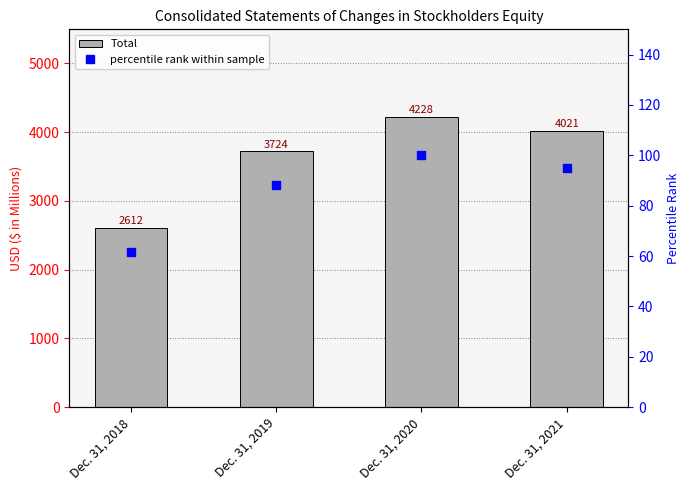

At which category is the sum across all series the highest?

Dec. 31, 2020